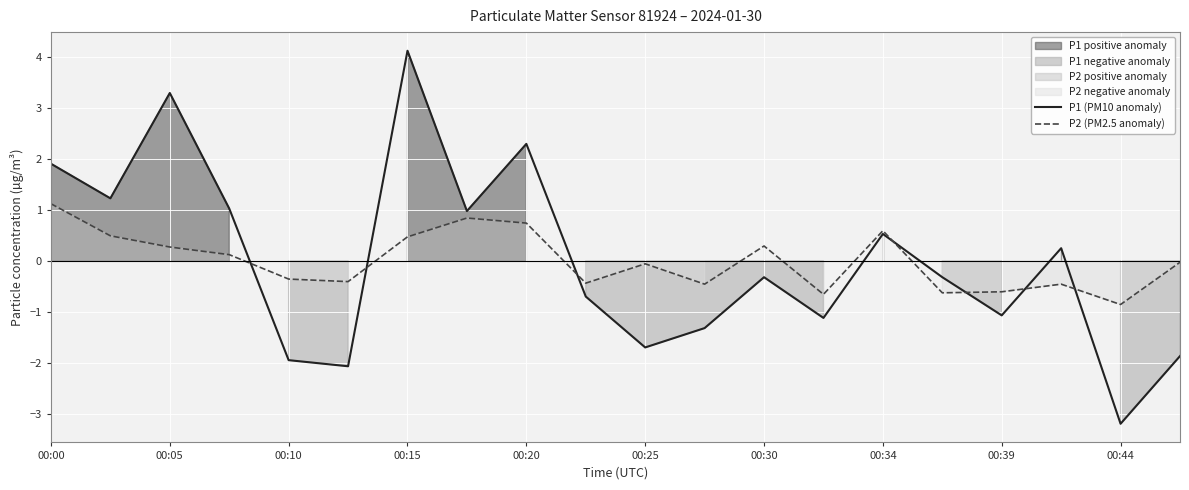

Which category has the highest value in the P1 (PM10 anomaly) series?

00:15